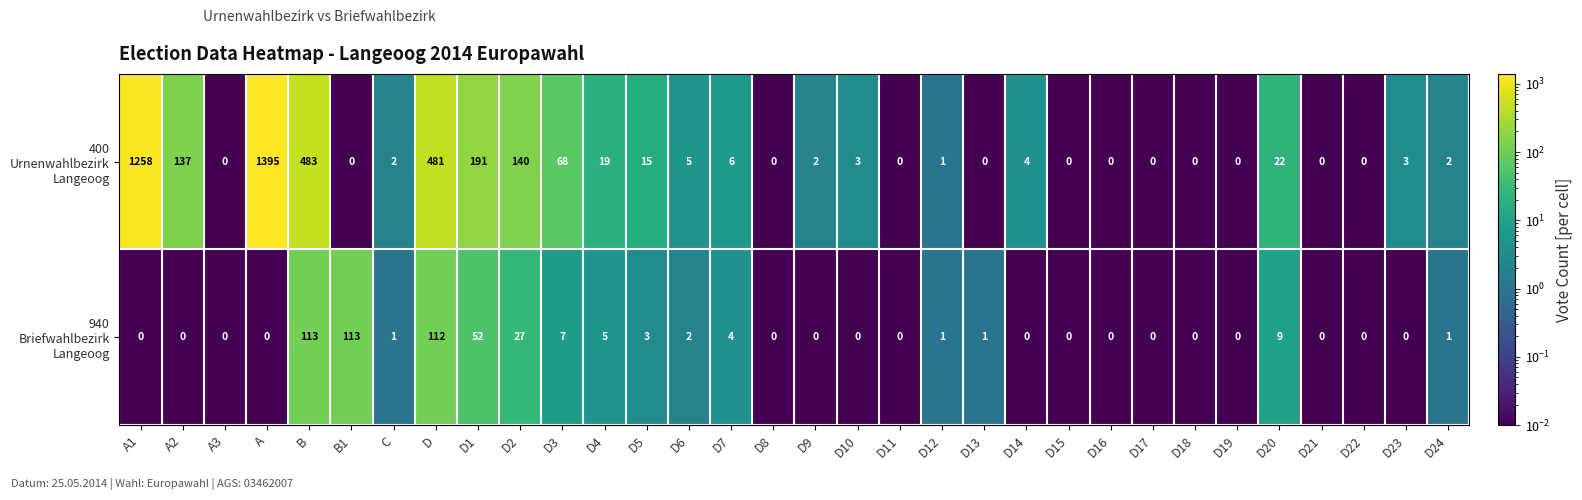

Which label corresponds to the largest value in the chart?

A